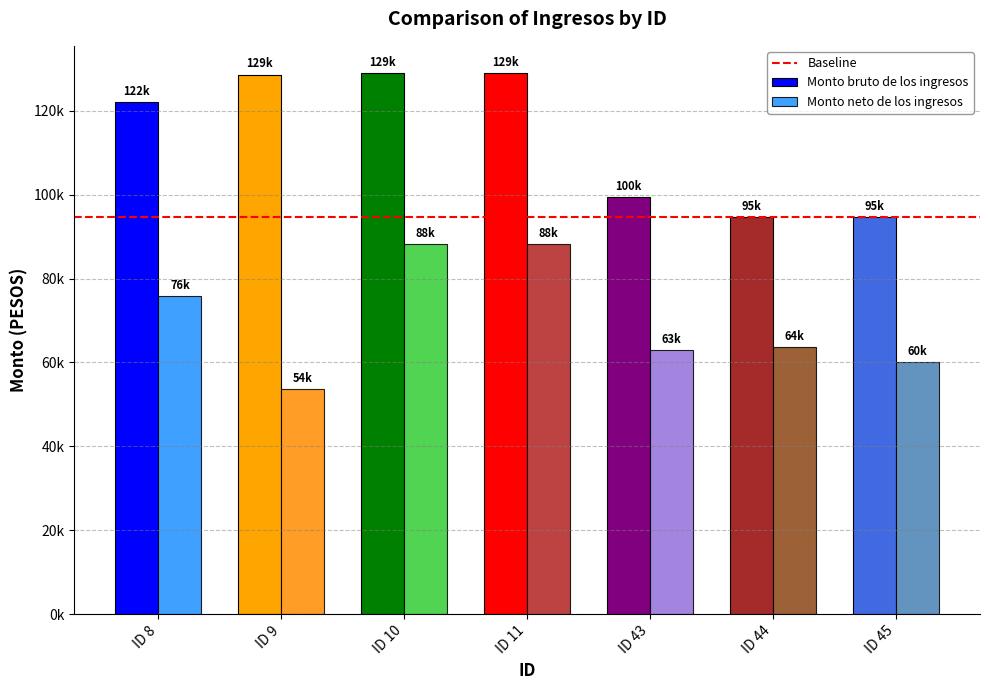

At which label is Monto neto de los ingresos closest to 70933?

ID 8